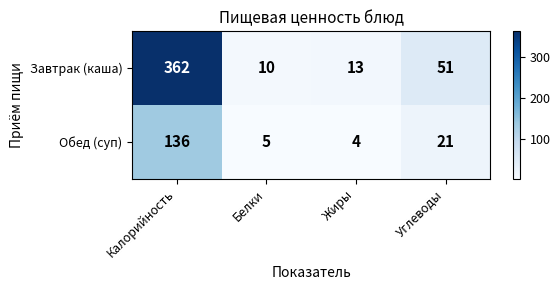

Read the Завтрак (каша) value at Жиры, to the nearest 10.

10